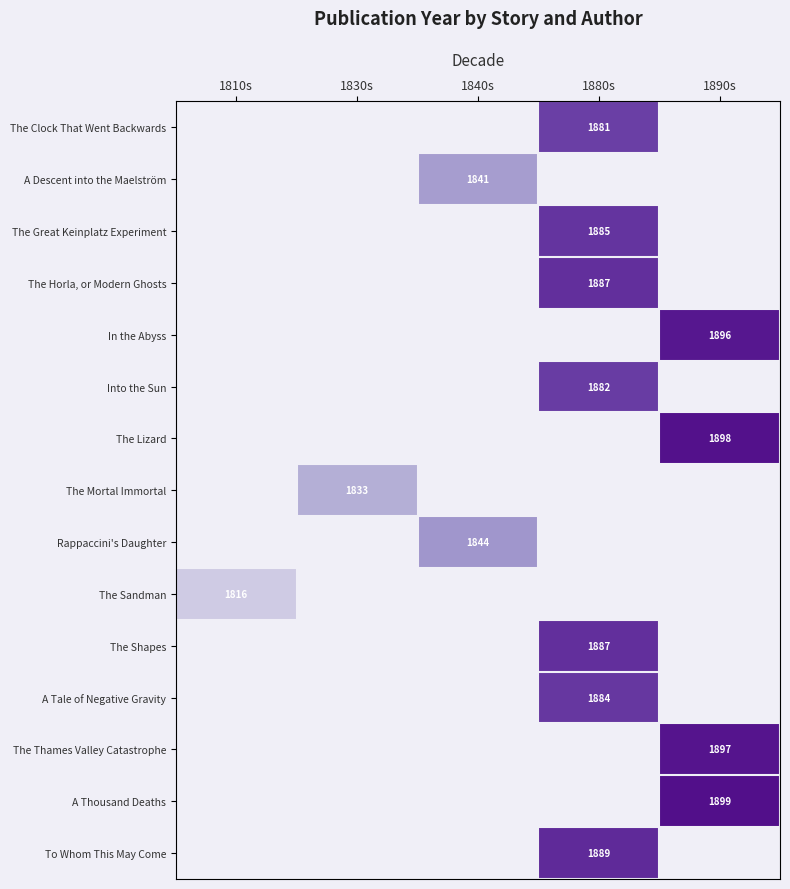

Which category has the highest value across all series?

1890s